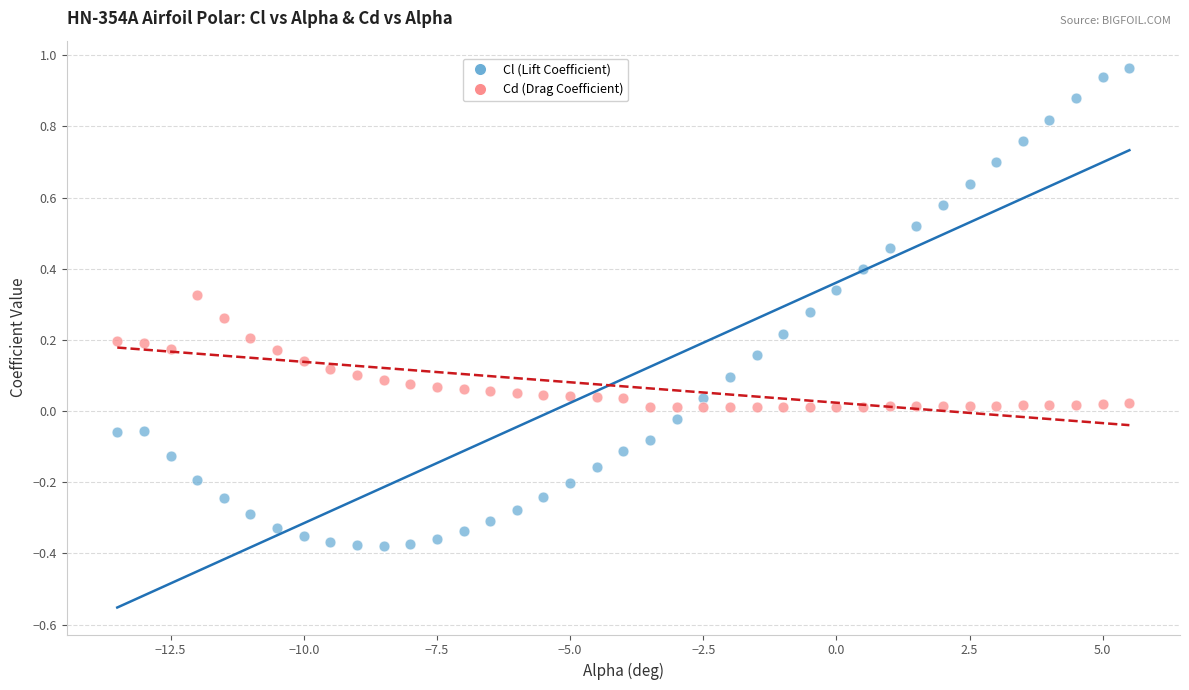

Which series reaches the maximum Y coordinate?

Cl (Lift Coefficient)